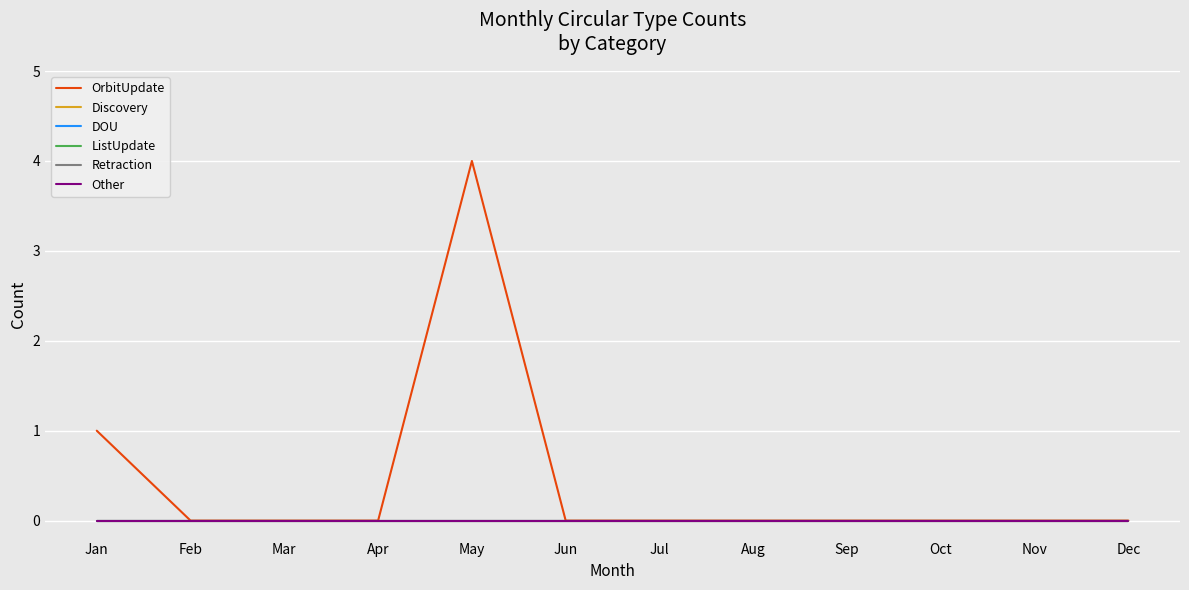

True or false: DOU and OrbitUpdate cross at least once.

False